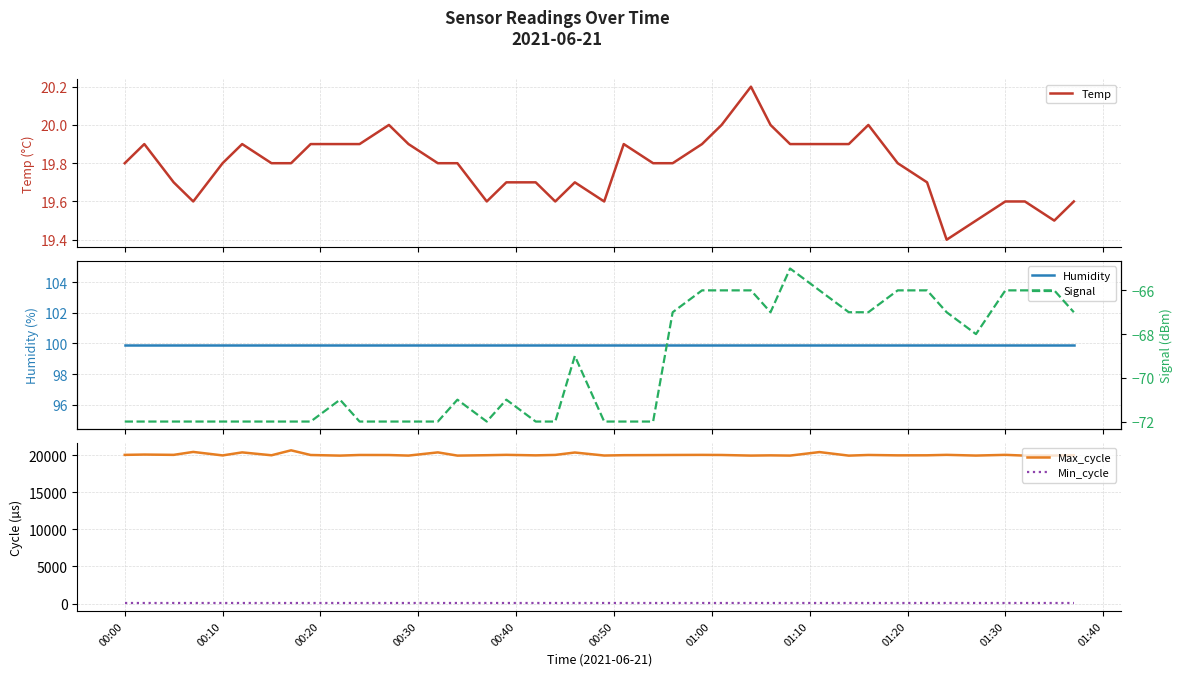

What are all the series names shown in the legend?

Temp, Humidity, Max_cycle, Min_cycle, Signal